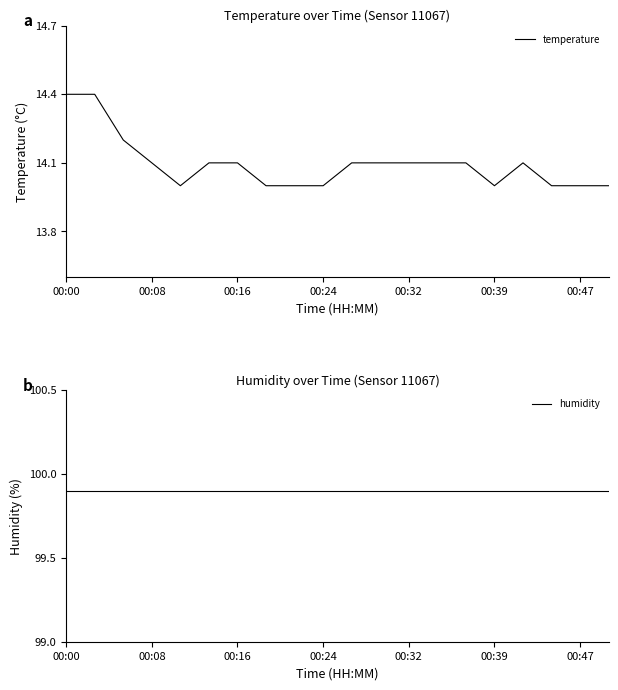

How many data points does each series have?

20